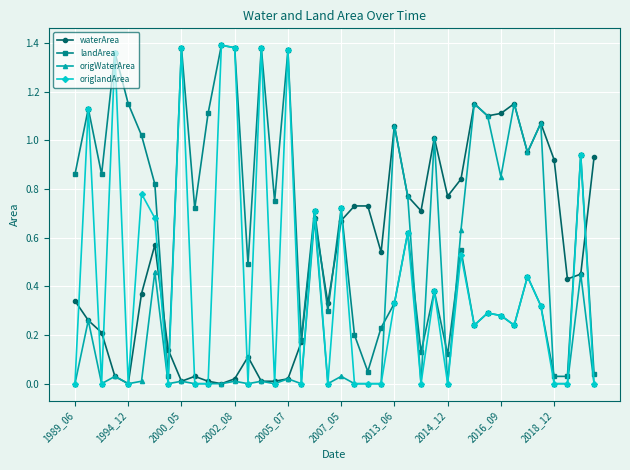

How many lines are shown in the chart?

4